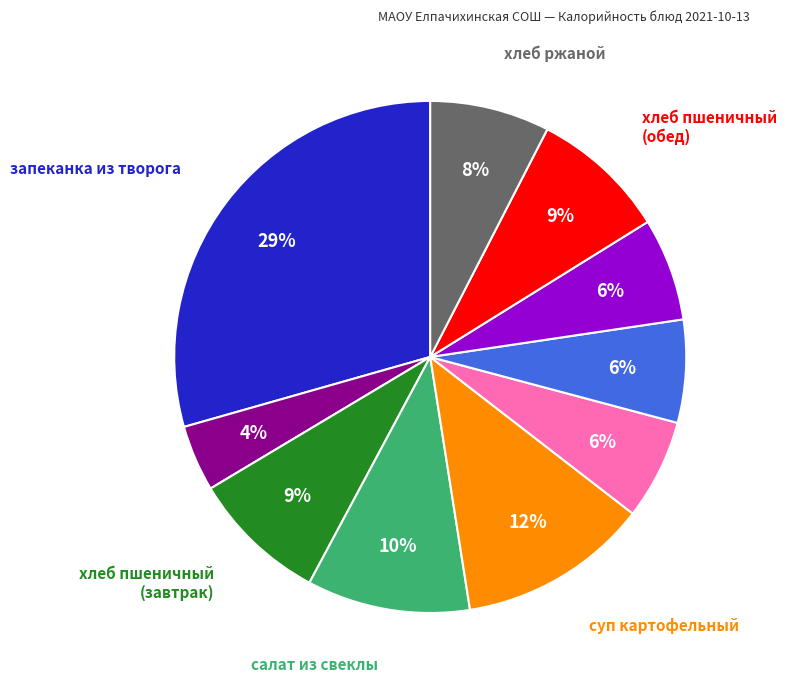

Is there any slice that represents more than half of the pie?

No